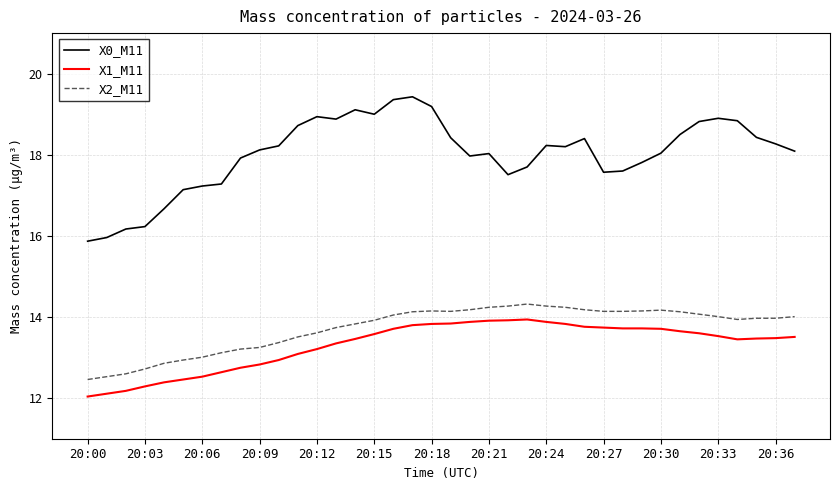

True or false: X2_M11 and X1_M11 intersect in this chart.

False